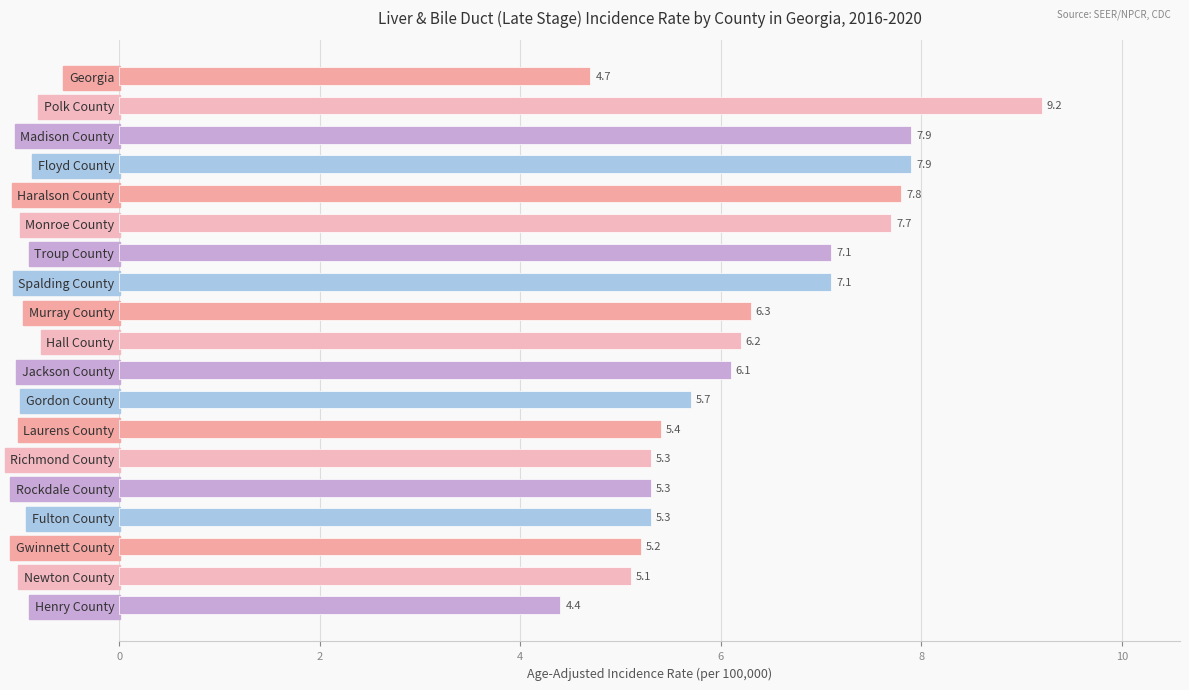

Read the value at Gordon County.

5.7